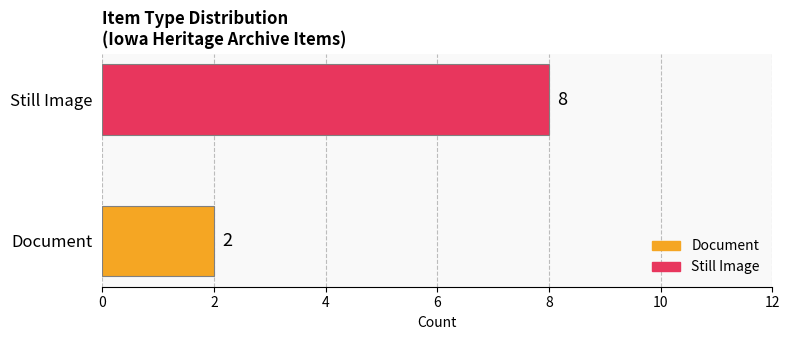

What is the greatest value displayed?

8